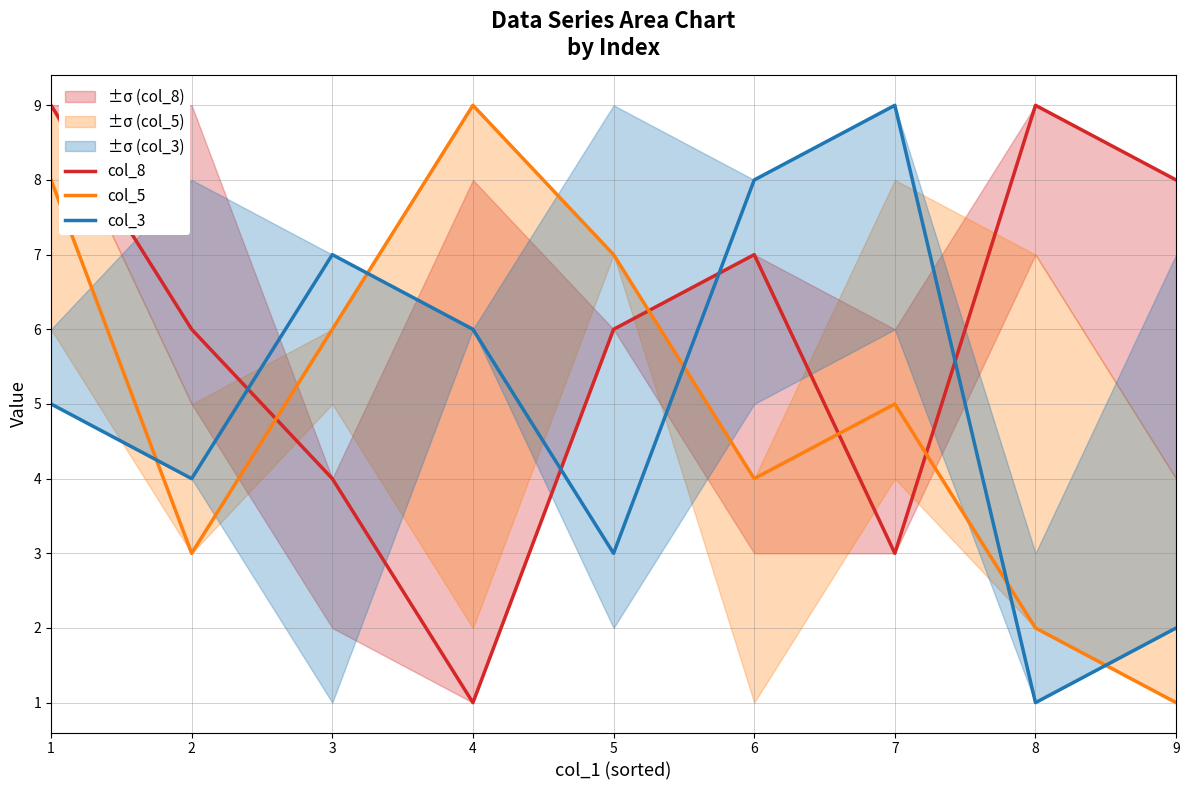

How many lines are shown in the chart?

3